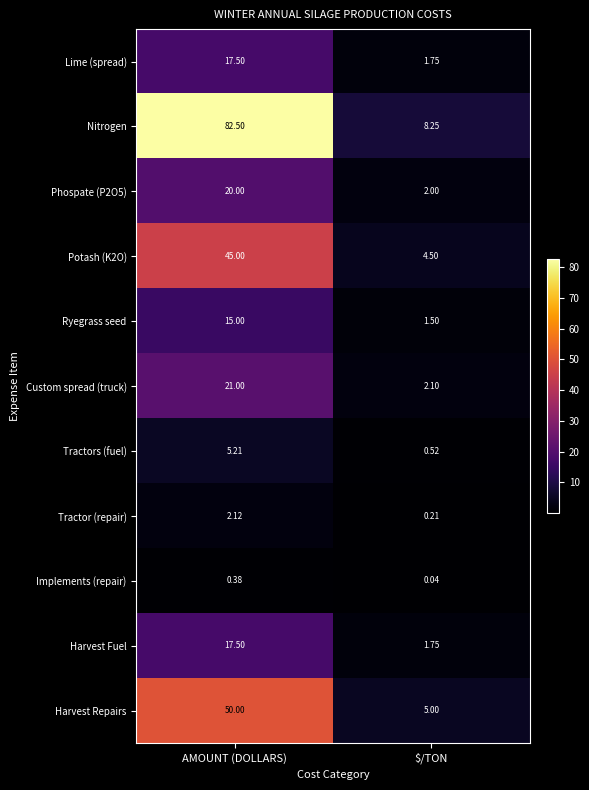

How many series are shown in this chart?

11